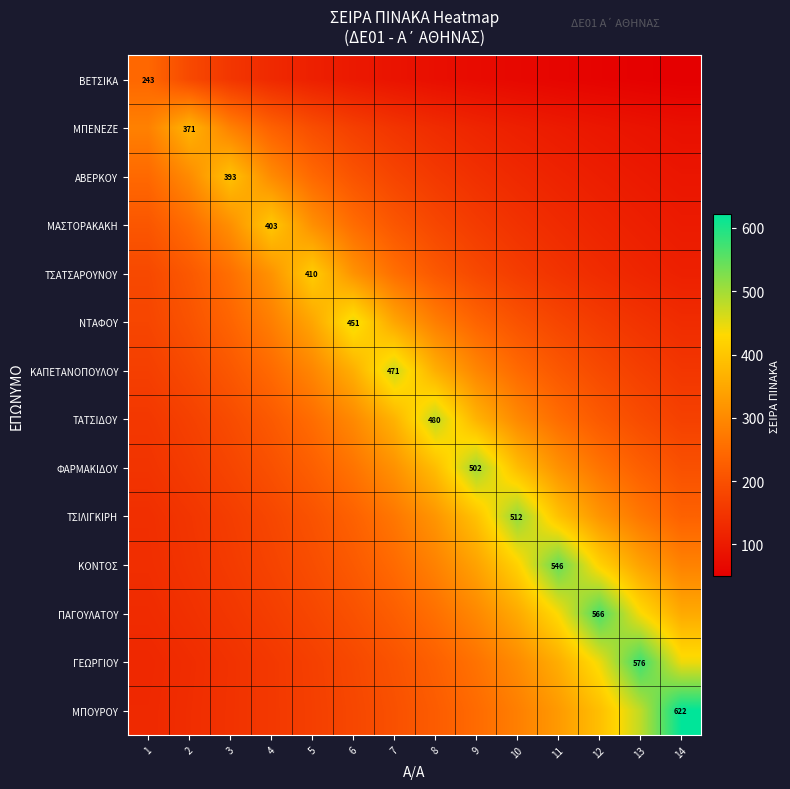

Which label corresponds to the largest value in the chart?

14